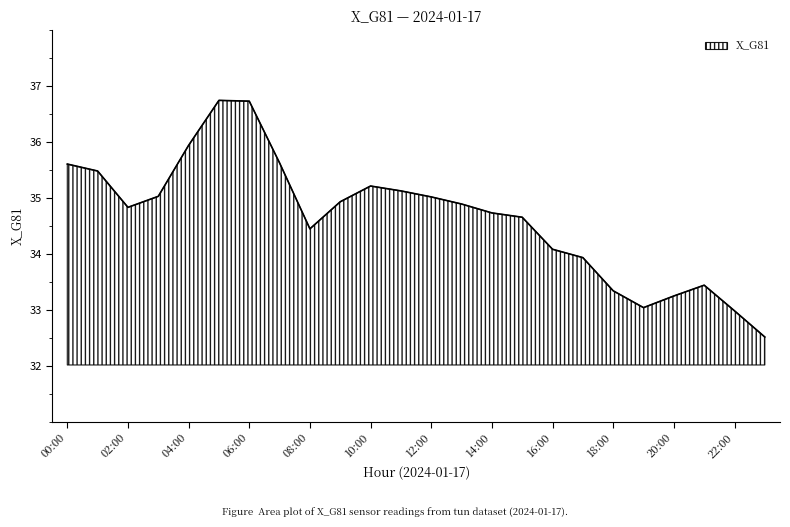

What is the greatest value displayed?

36.7